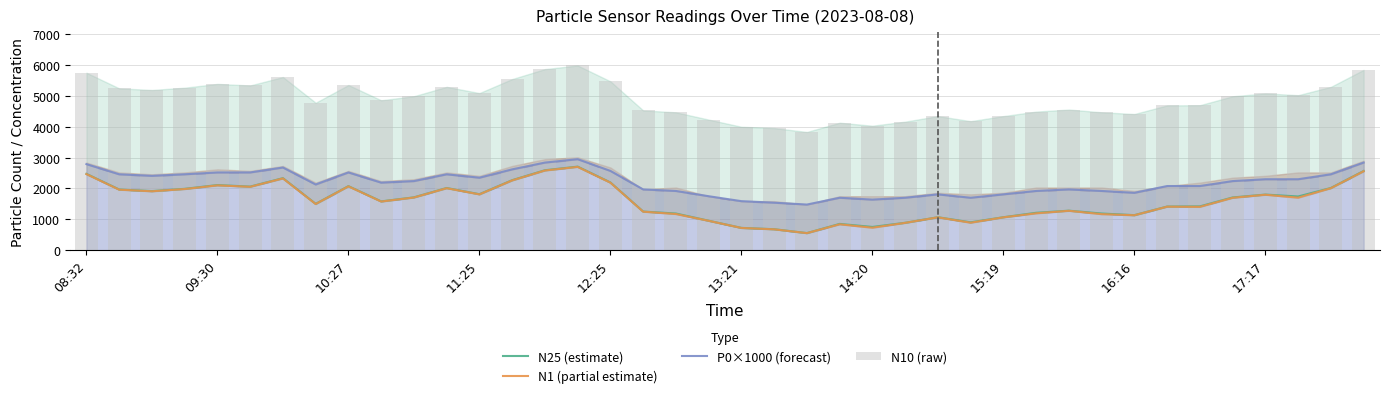

What value does the N10 (raw) series have at 27?

4182.4